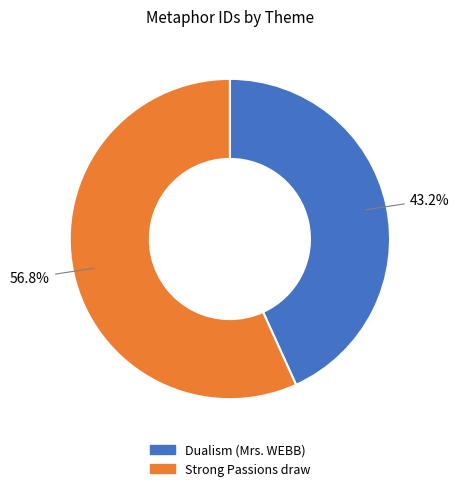

Is there any slice that represents more than half of the pie?

Yes